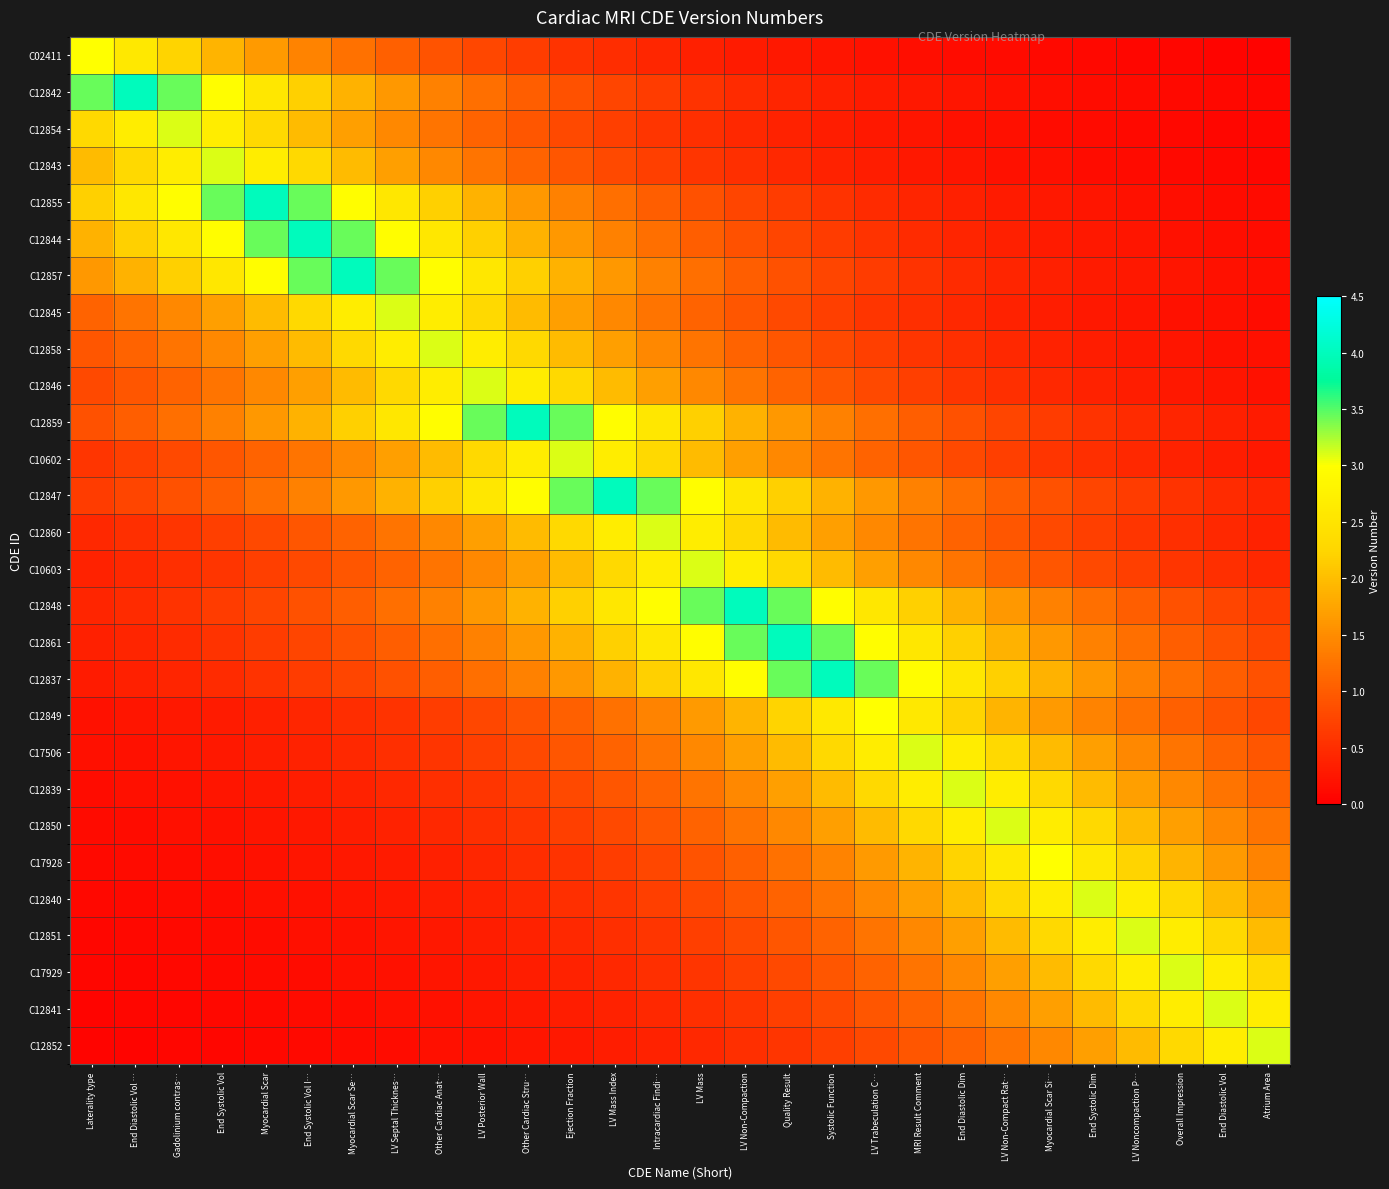

Rank the series at LV Noncompaction P… from highest to lowest value.

C12851, C12840, C17929, C12841, C17928, C12850, C12852, C12839, C17506, C12837, C12849, C12861, C12848, C10603, C12847, C12860, C12859, C10602, C12846, C12858, C12857, C12845, C12844, C12855, C12843, C12842, C12854, C02411